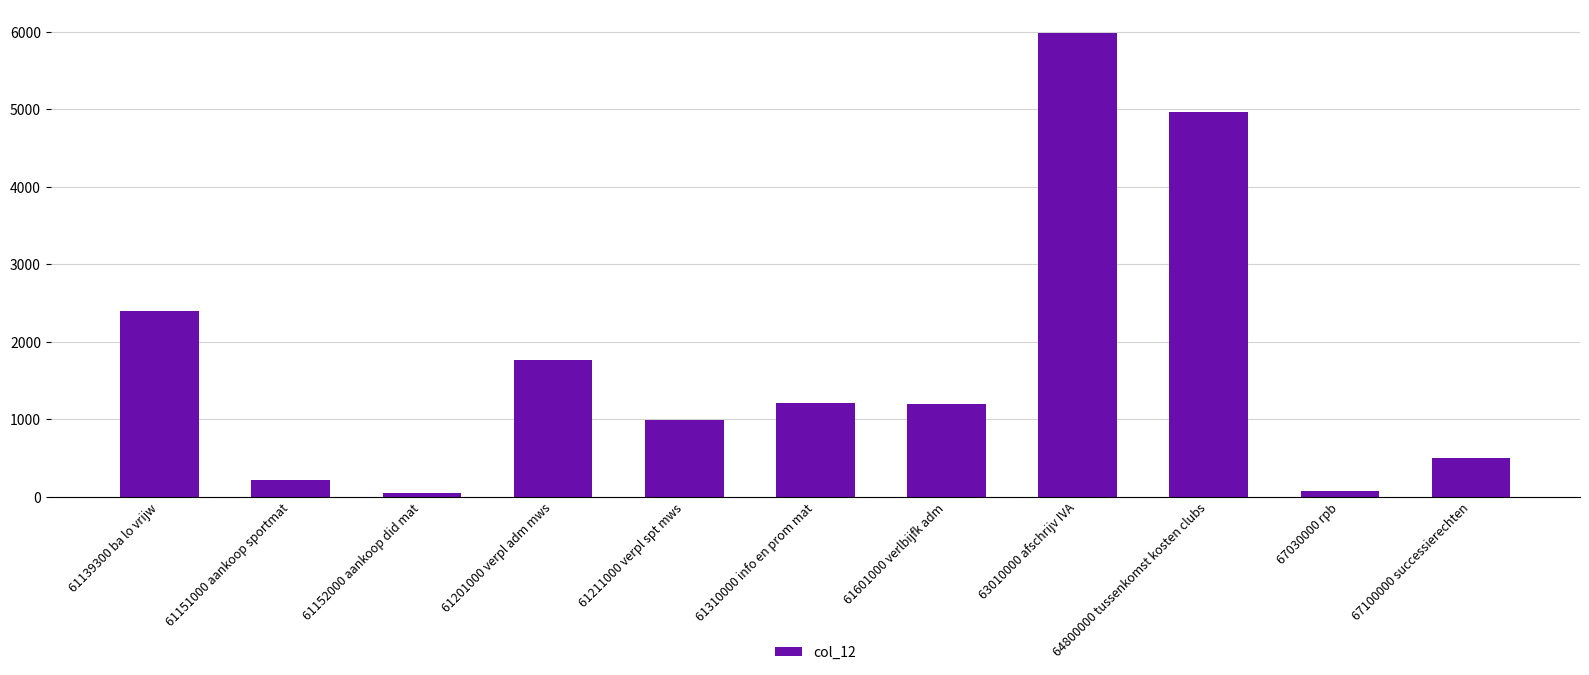

At which category does the chart reach its peak across all series?

63010000 afschrijv IVA